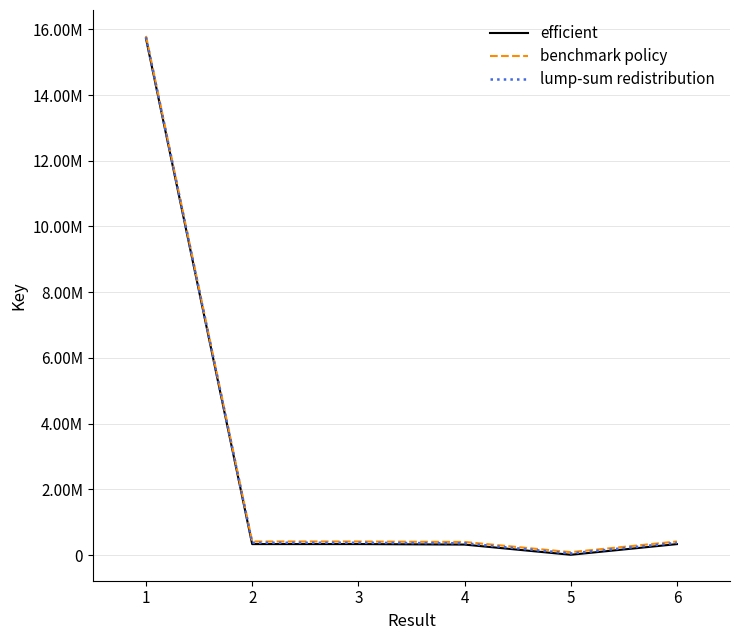

Reading left to right, transcribe all the data shown in this chart.

efficient: 1=15718159	2=332508	3=332453	4=317694	5=7256	6=331584
benchmark policy: 1=15798159	2=412508	3=412453	4=397694	5=87256	6=411584
lump-sum redistribution: 1=15758159	2=372508	3=372453	4=357694	5=47256	6=371584